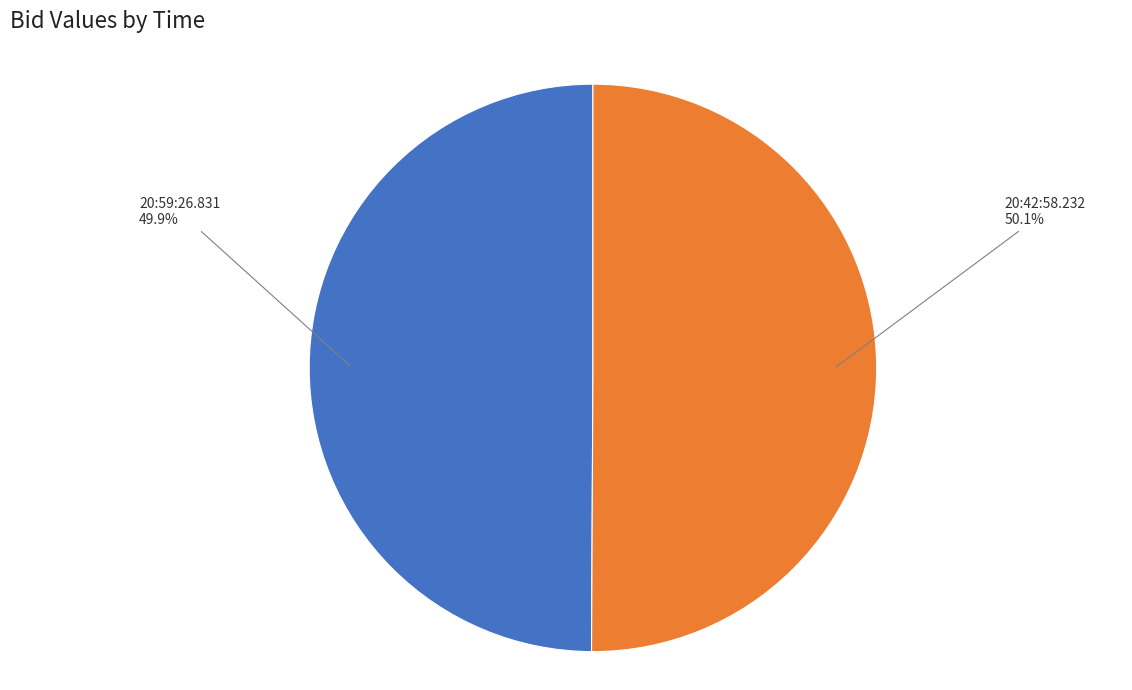

What is the total percentage of 20:59:26.831 and 20:42:58.232?

100.0%